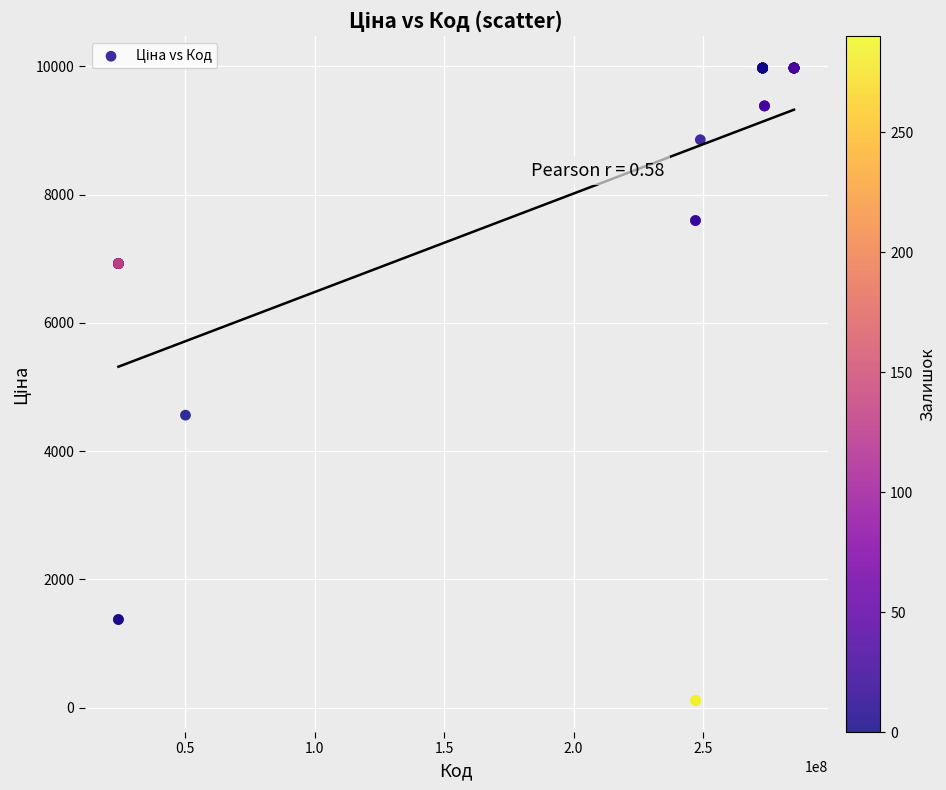

What Y value in the scatter plot is closest to 5044?

4561.9